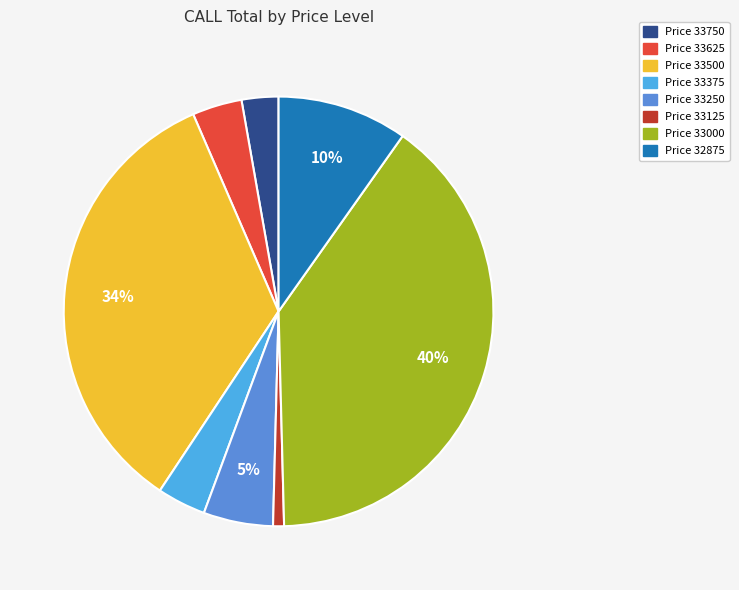

Is there a majority slice in this chart?

No